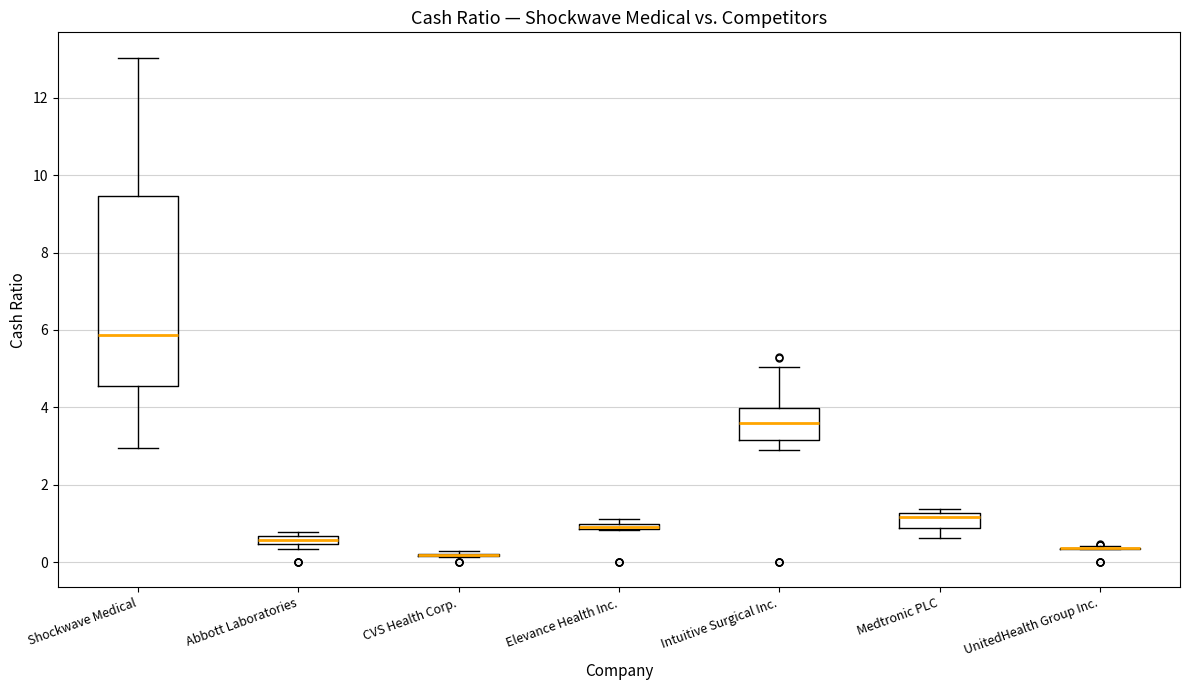

Where does the lower whisker of the box for Medtronic PLC end on the y-axis? The values are not printed on the chart, so give them approximately, as read against the axis.

0.6